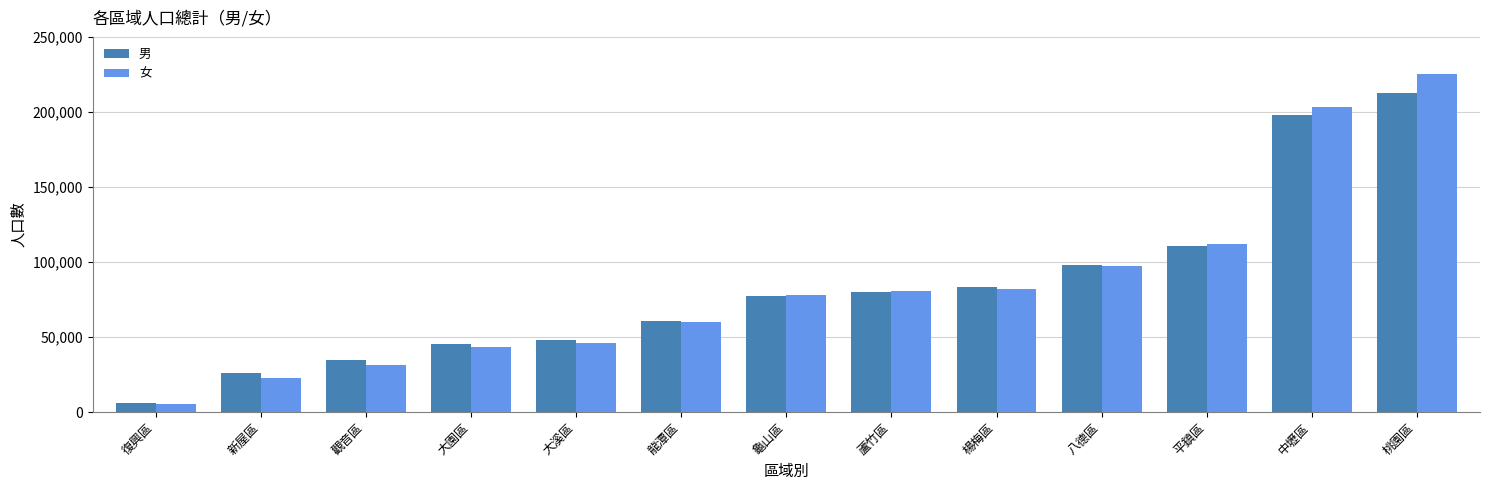

At which category is the sum across all series the highest?

桃園區